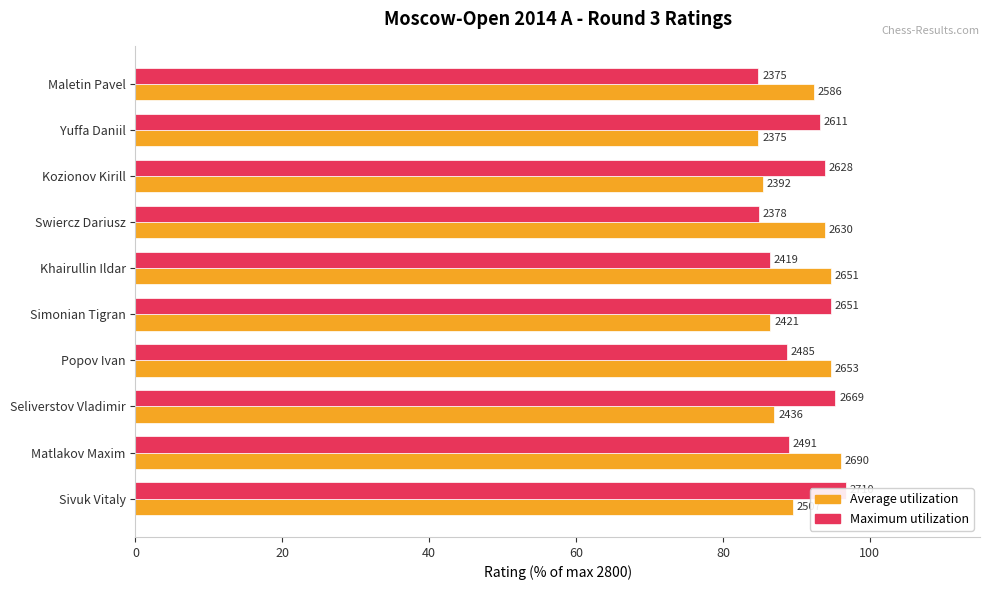

What is the difference between the maximum and minimum values in the Maximum utilization series?

12.0